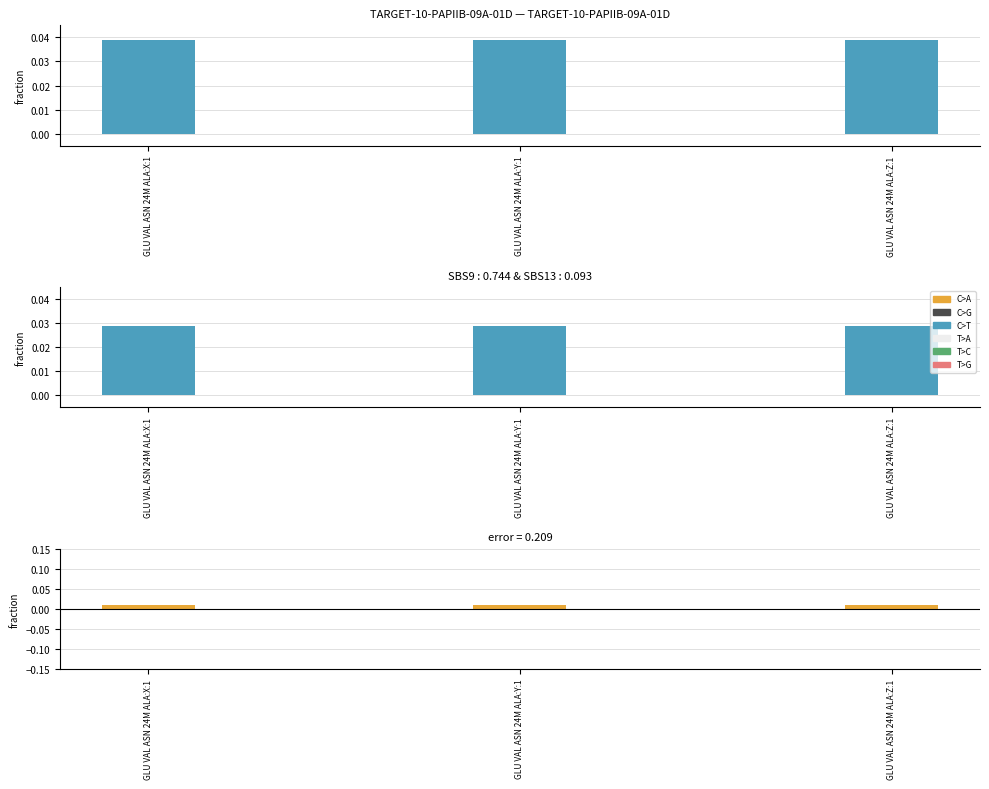

How many categories are shown in the chart?

3